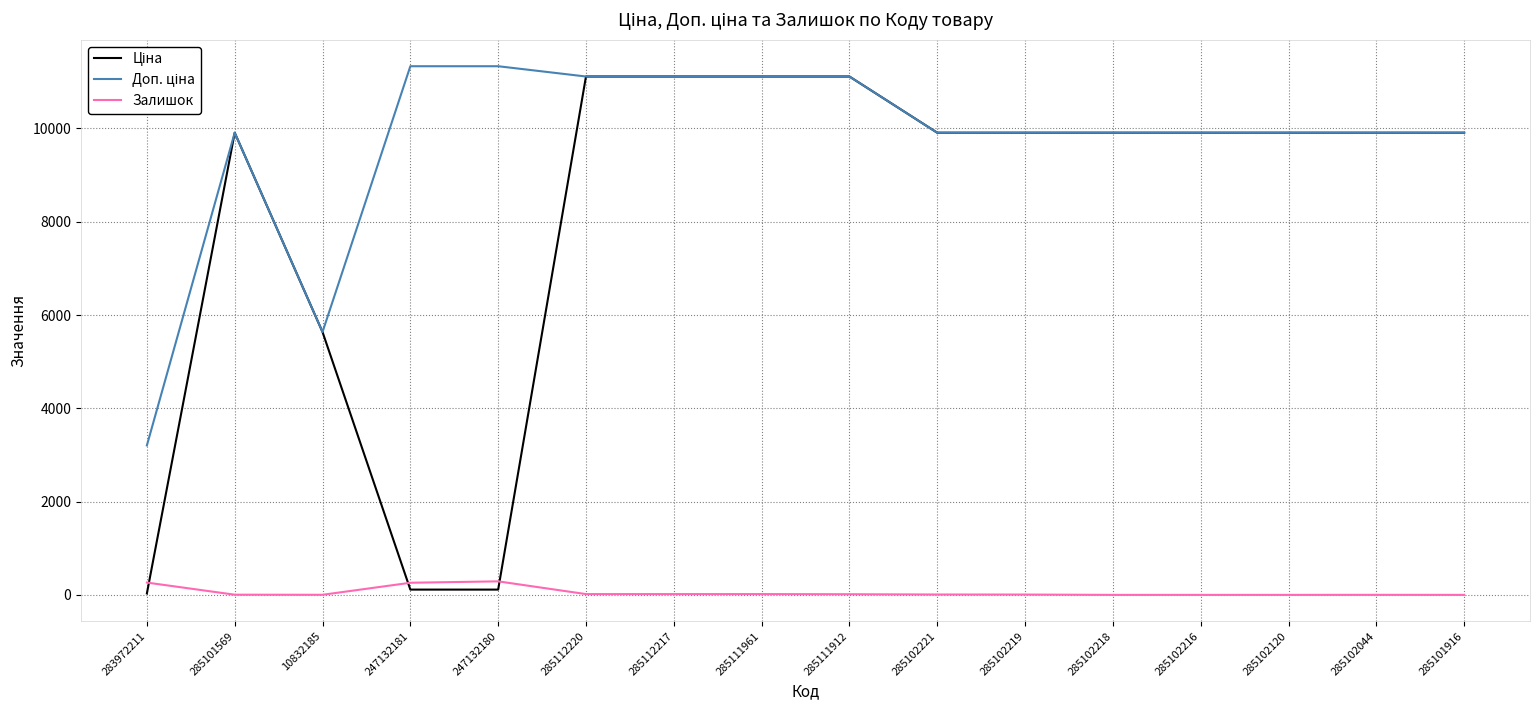

The value of Залишок at 285102216 is 0.0. True or false?

True